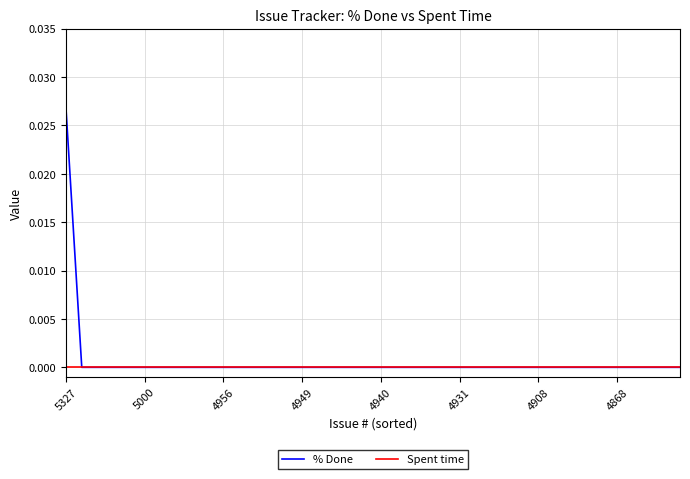

Which series has the largest total across all categories?

% Done